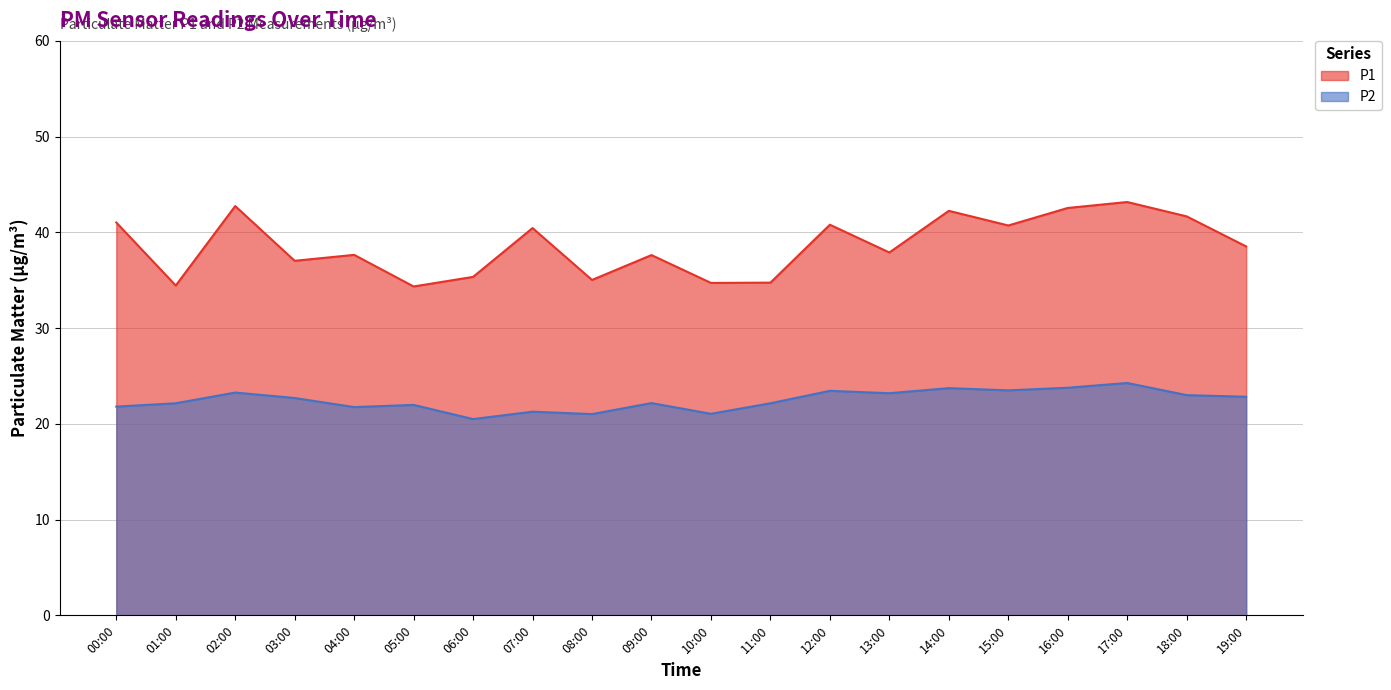

Reading left to right, transcribe all the data shown in this chart.

P1: 41.0	34.5	42.8	37.0	37.6	34.4	35.4	40.5	35.0	37.6	34.7	34.8	40.8	37.9	42.2	40.7	42.5	43.2	41.7	38.5
P2: 21.8	22.1	23.3	22.7	21.8	22.0	20.5	21.3	21.0	22.2	21.1	22.1	23.4	23.2	23.7	23.5	23.8	24.3	23.0	22.8